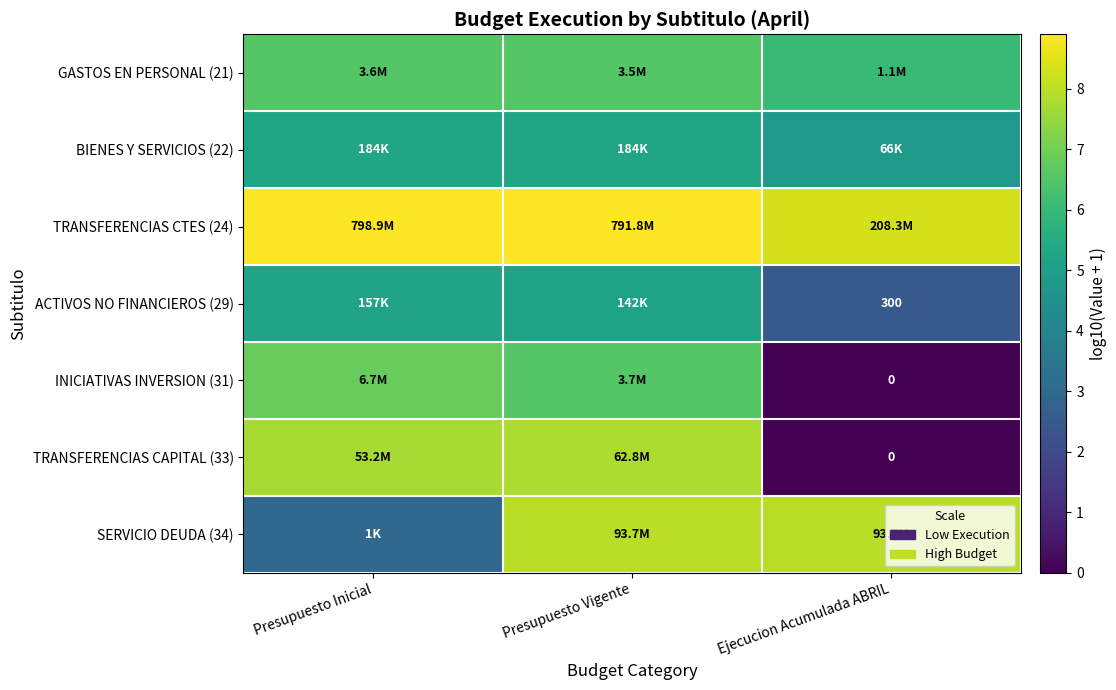

At Presupuesto Vigente, list the series in order from largest to smallest.

TRANSFERENCIAS CTES (24), SERVICIO DEUDA (34), TRANSFERENCIAS CAPITAL (33), INICIATIVAS INVERSION (31), GASTOS EN PERSONAL (21), BIENES Y SERVICIOS (22), ACTIVOS NO FINANCIEROS (29)